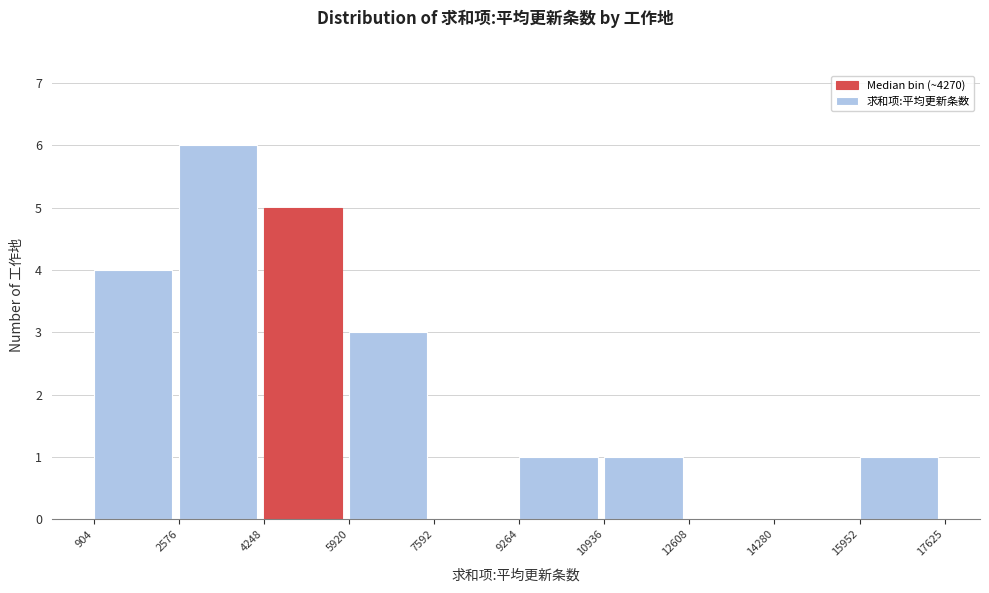

Reading left to right, transcribe this chart: for each bar, give the range it covers on the x-axis and its height. The values are not printed on the chart, so give them approximately, as read against the axis.

904 to 2576: 4
2576 to 4248: 6
4248 to 5920: 5
5920 to 7592: 3
7592 to 9264: 0
9264 to 10936: 1
10936 to 12608: 1
12608 to 14280: 0
14280 to 15952: 0
15952 to 17625: 1